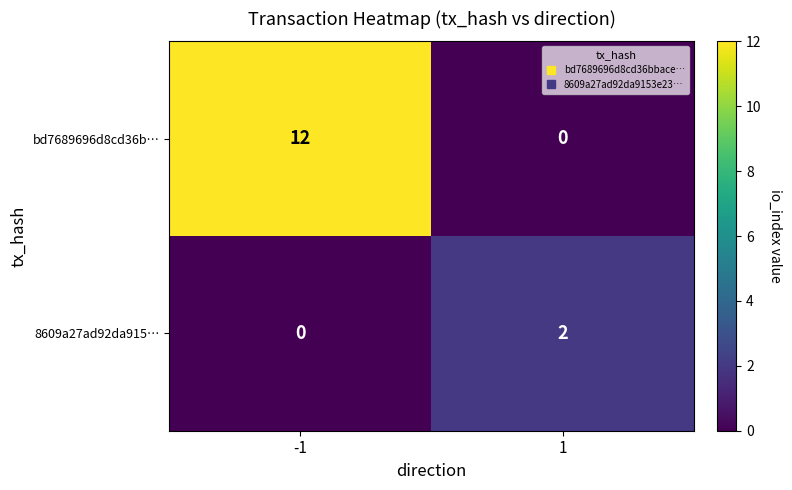

Reading right to left, transcribe all the data shown in this chart.

bd7689696d8cd36b…: 0	12
8609a27ad92da915…: 2	0